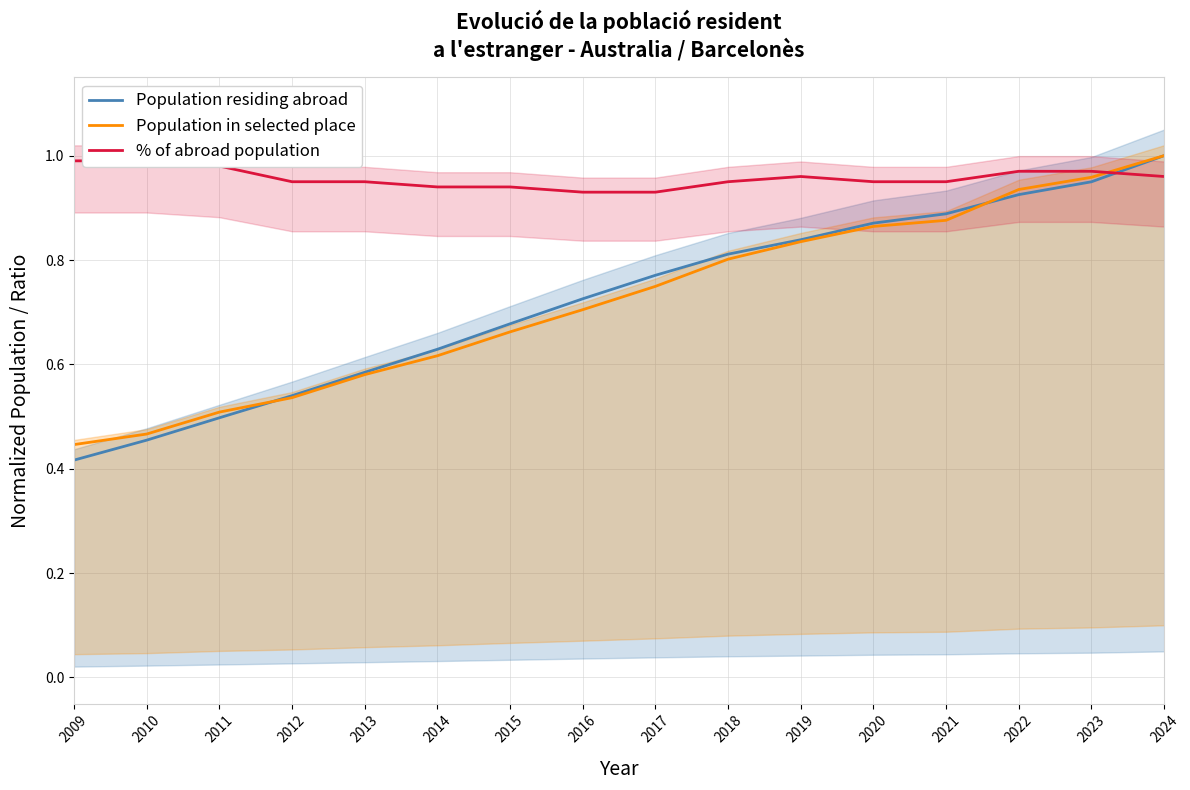

Is this an area chart (filled region under the line)?

No